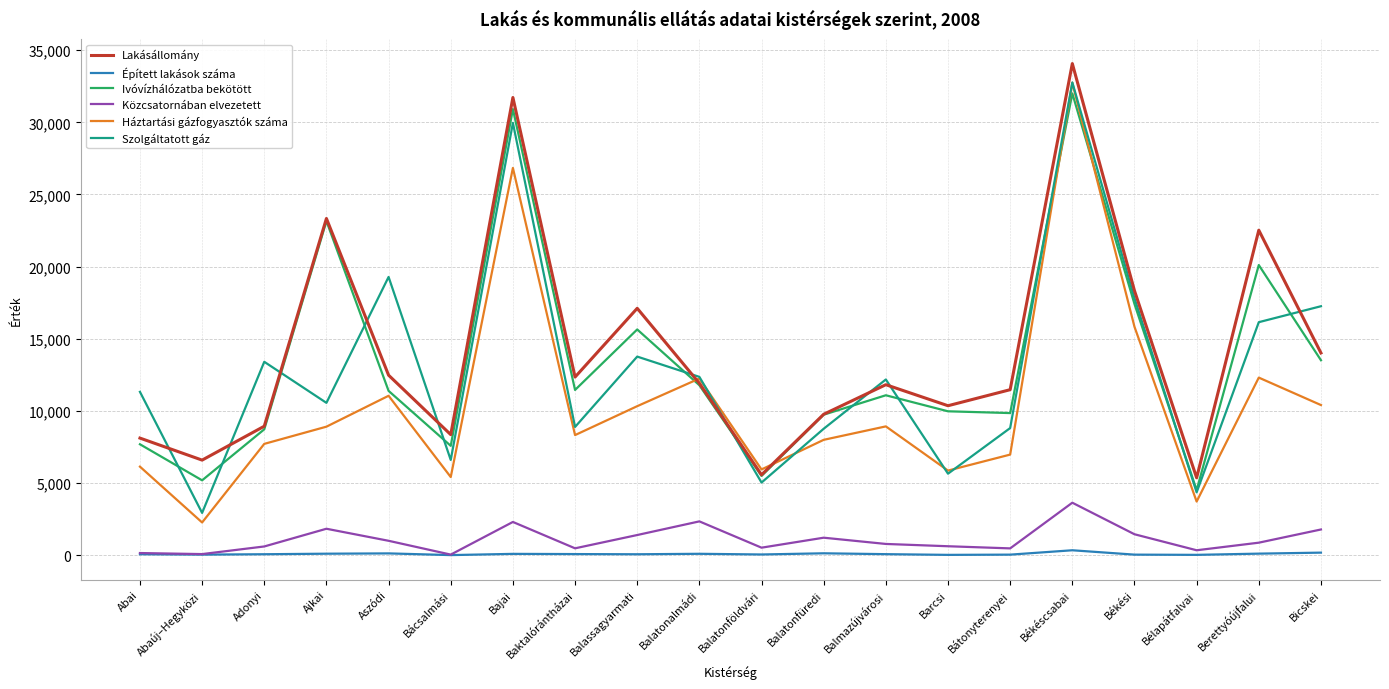

Which series changed the most between Ajkai and Baktalórántházai?

Ivóvízhálózatba bekötött